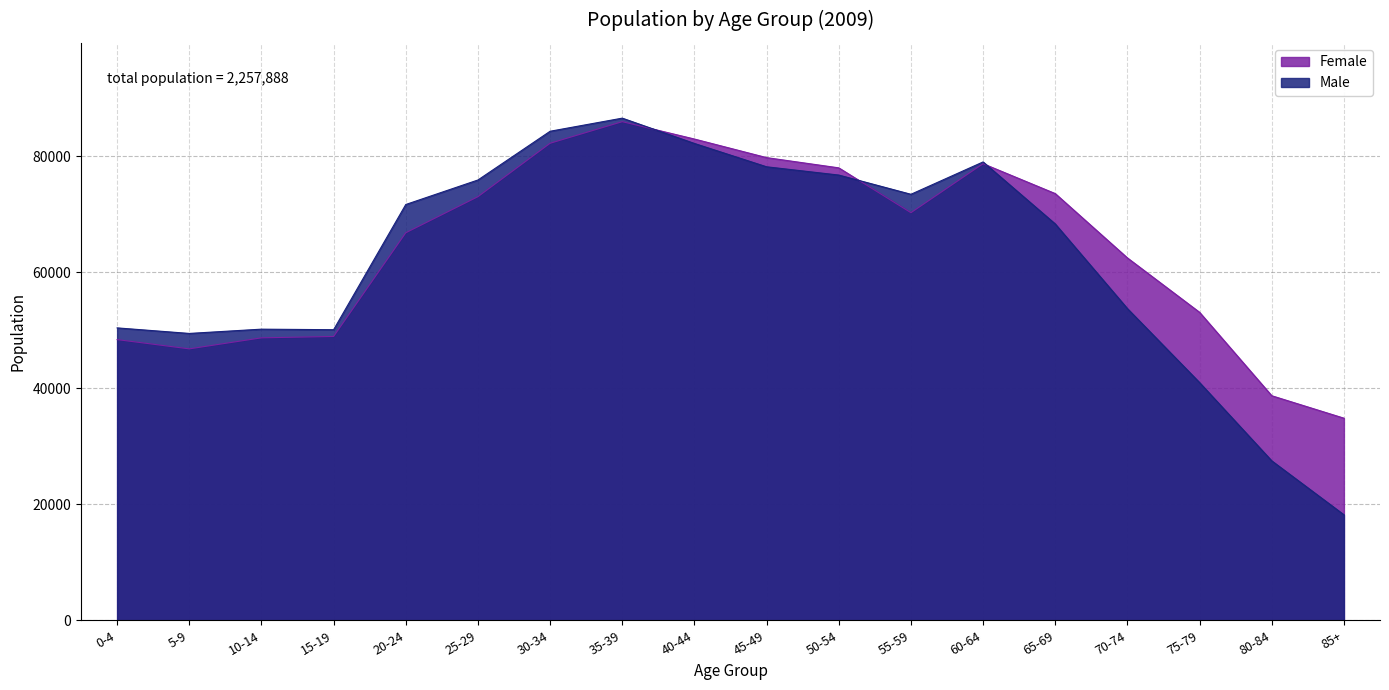

Count the number of categories in the chart.

18